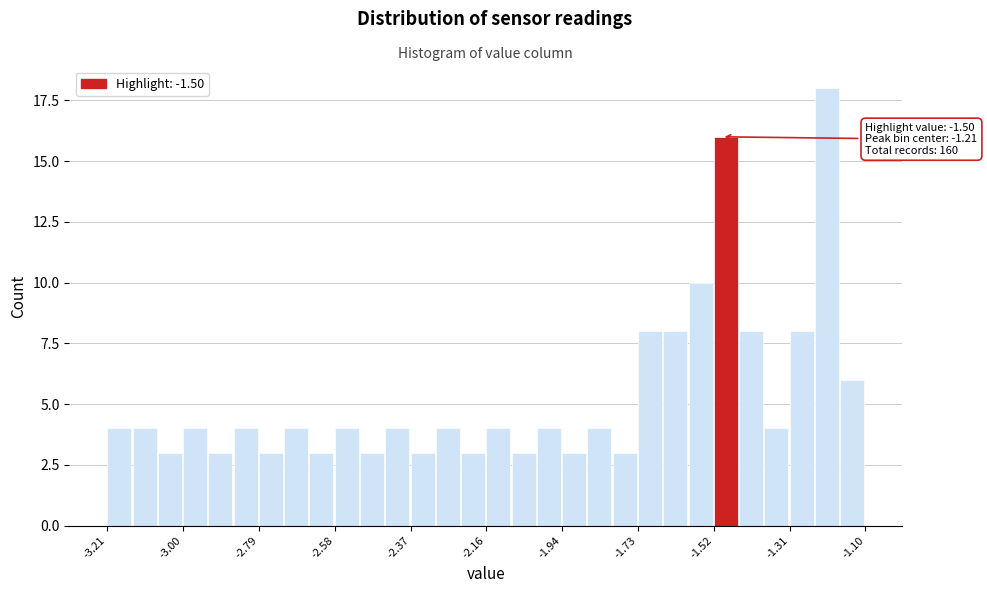

Around what value on the x-axis is the tallest bar? Give the approximate position of its centre, as read against the axis.

-1.20